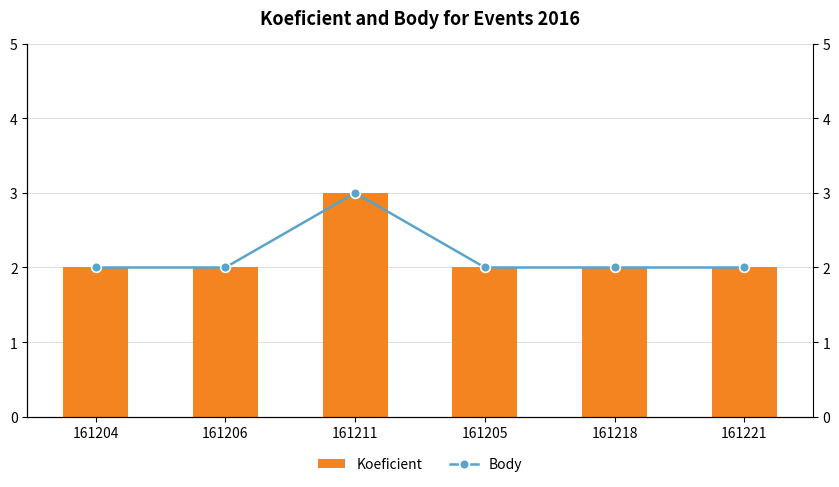

List the series in order of their peak value, highest first.

Koeficient, Body